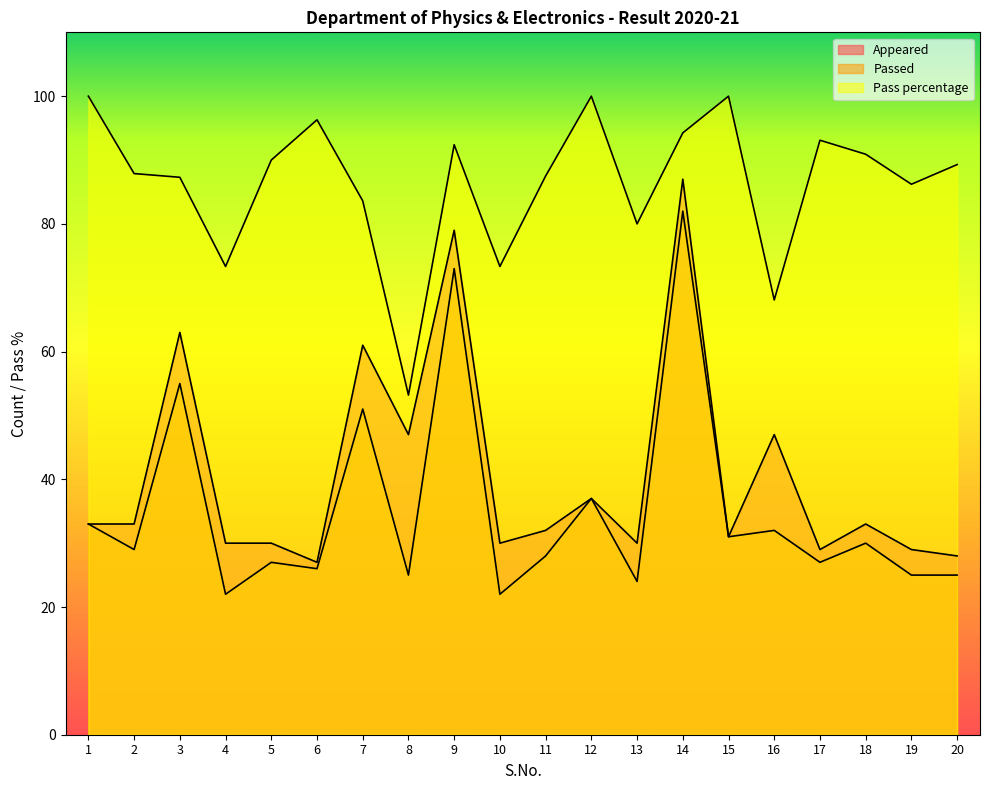

What is the minimum value shown in the chart?

22.0